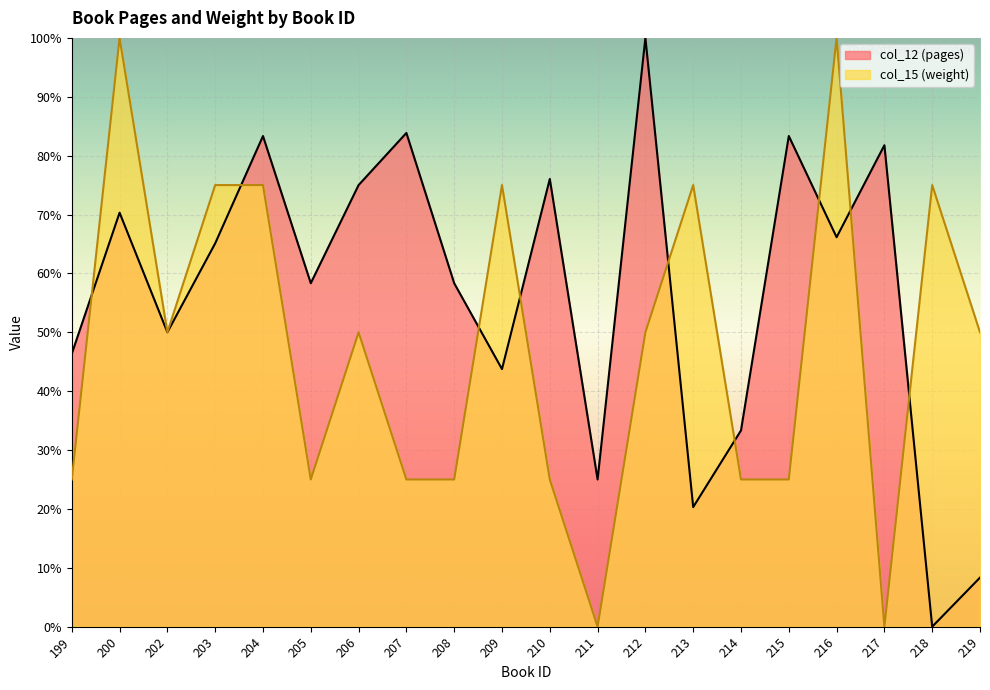

How many col_15 (weight) values are between 25 and 75?

16